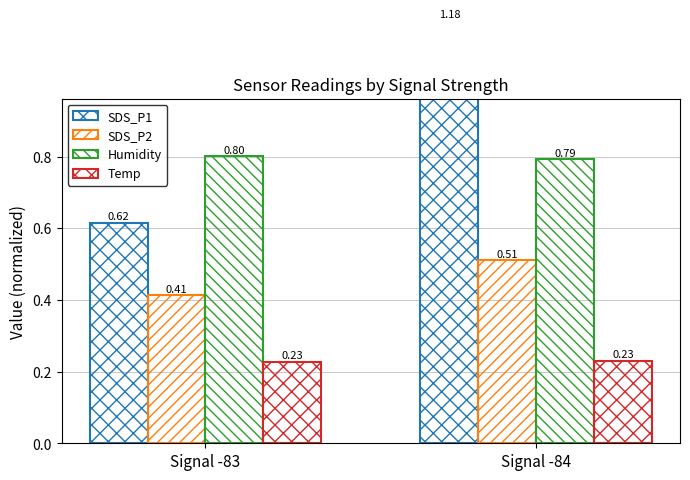

The Temp series shows 0.4 at Signal -84. True or false?

False